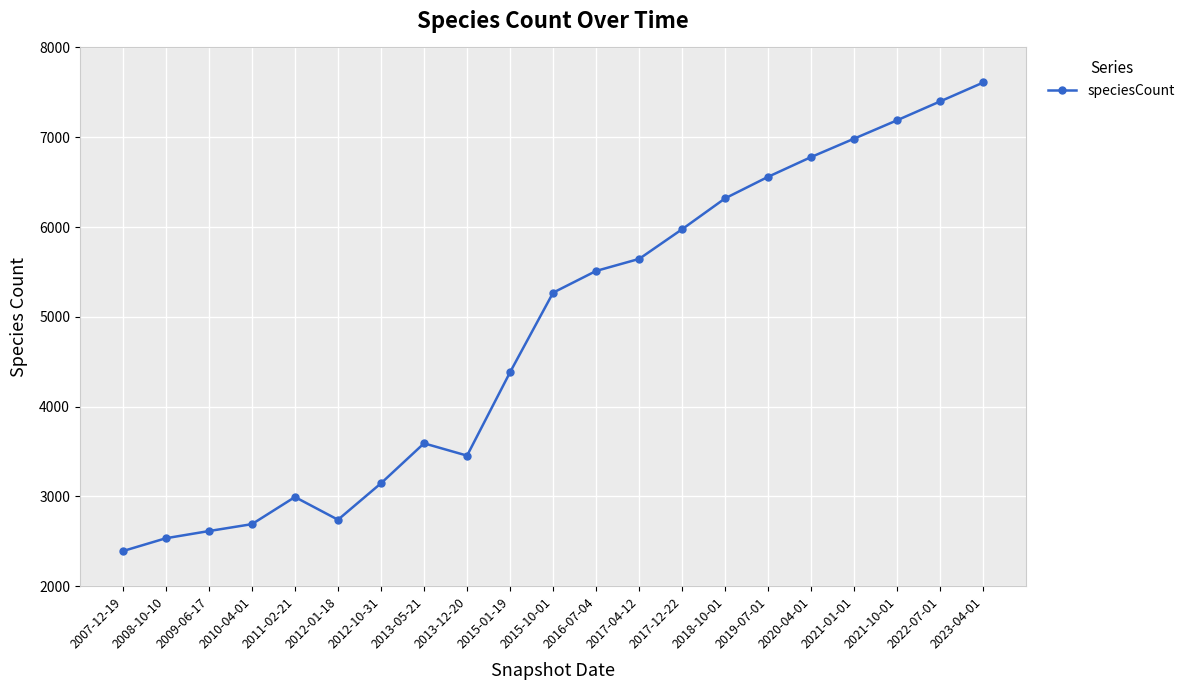

Which has a higher value, 2021-10-01 or 2015-10-01?

2021-10-01